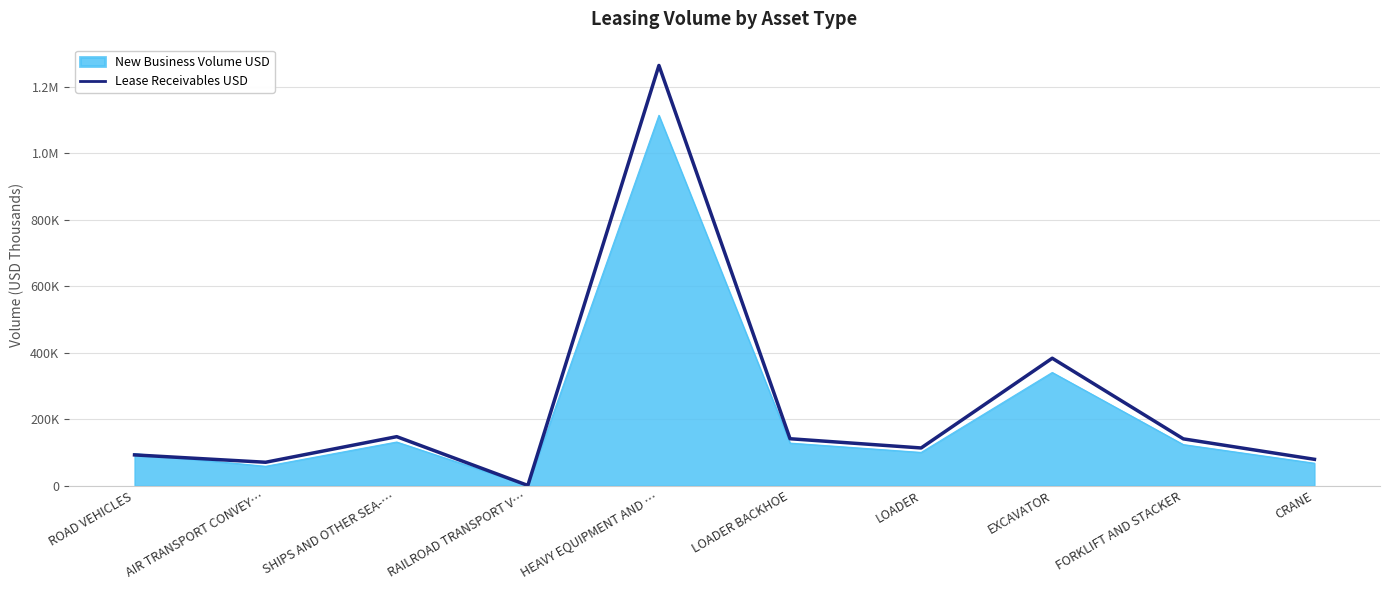

Does the chart have visible grid lines?

Yes